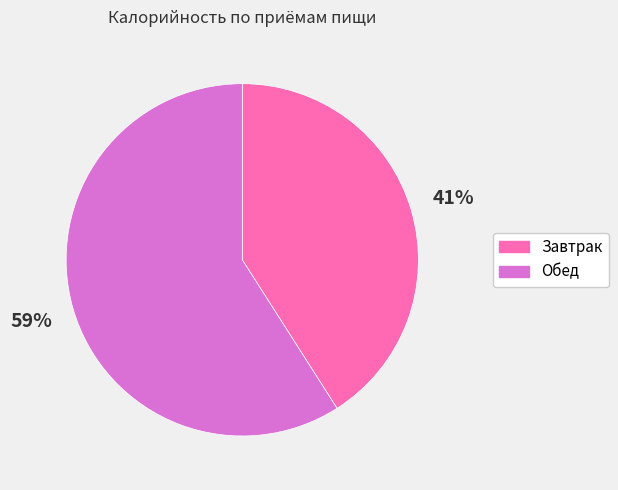

Is it true that Завтрак is 41% of the pie?

True